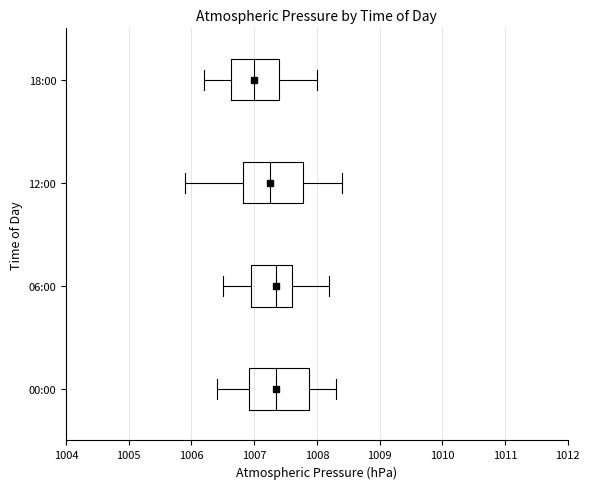

Where is the left edge of the box for 00:00 on the x-axis? The values are not printed on the chart, so give them approximately, as read against the axis.

1006.9